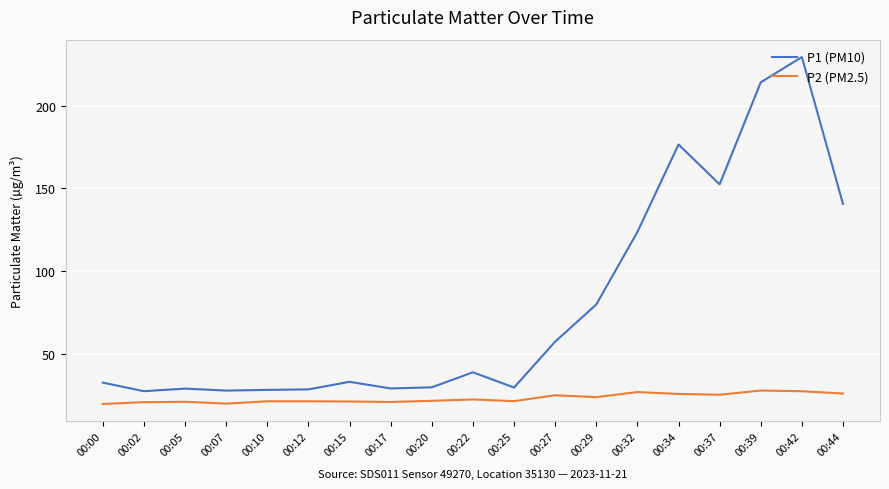

In P1 (PM10), how many points are higher than both neighbors (excluding endpoints)?

5